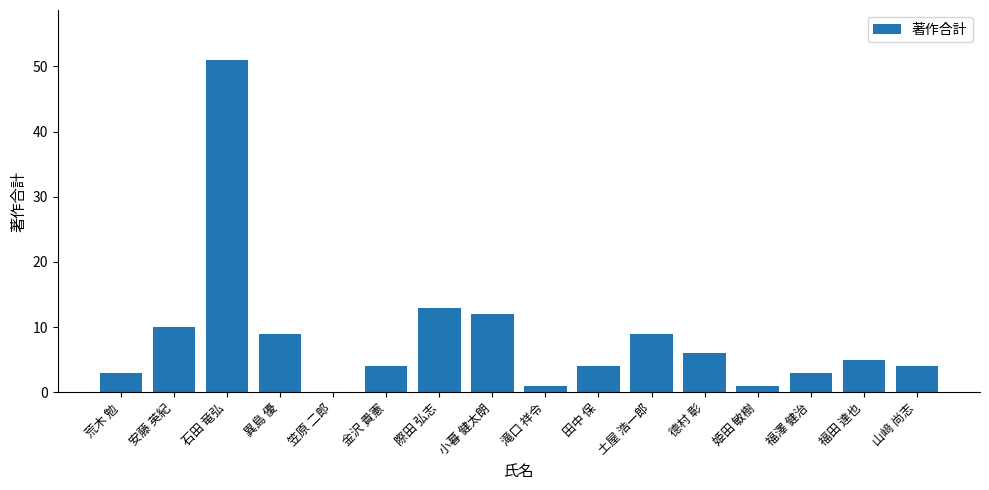

Count the number of data series in this chart.

1